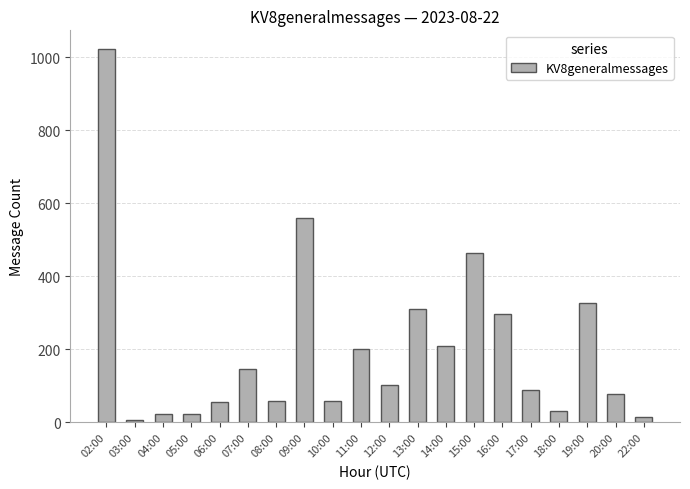

What is the maximum value shown in the chart?

1023